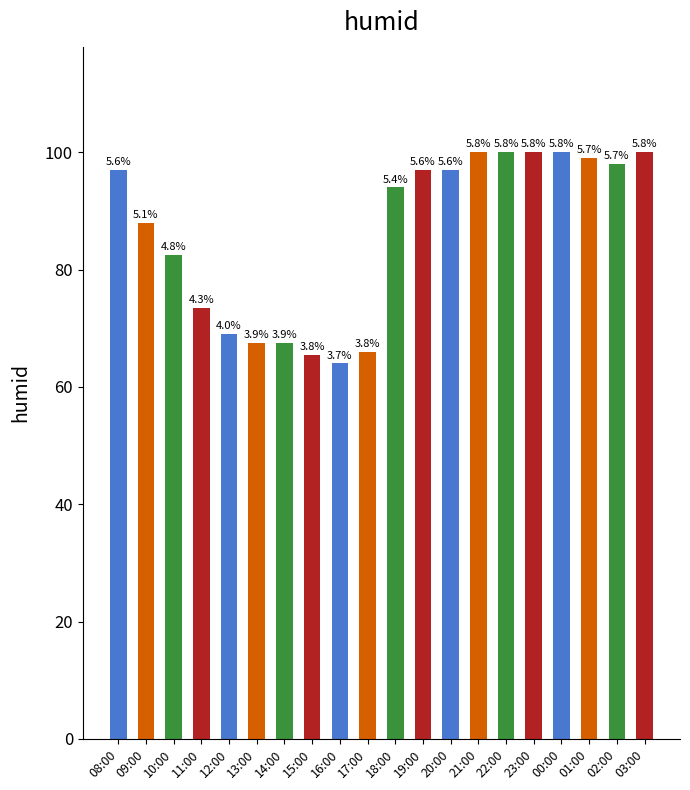

What is the sum of all values?

1725.5